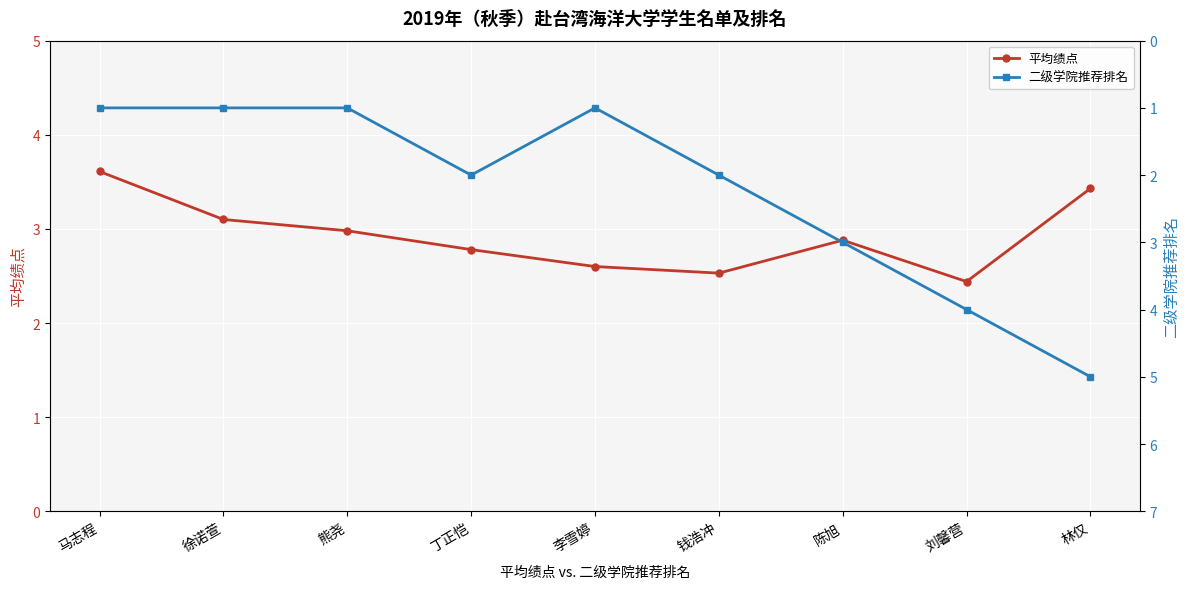

Between 马志程 and 熊尧, which series saw the biggest shift?

平均绩点